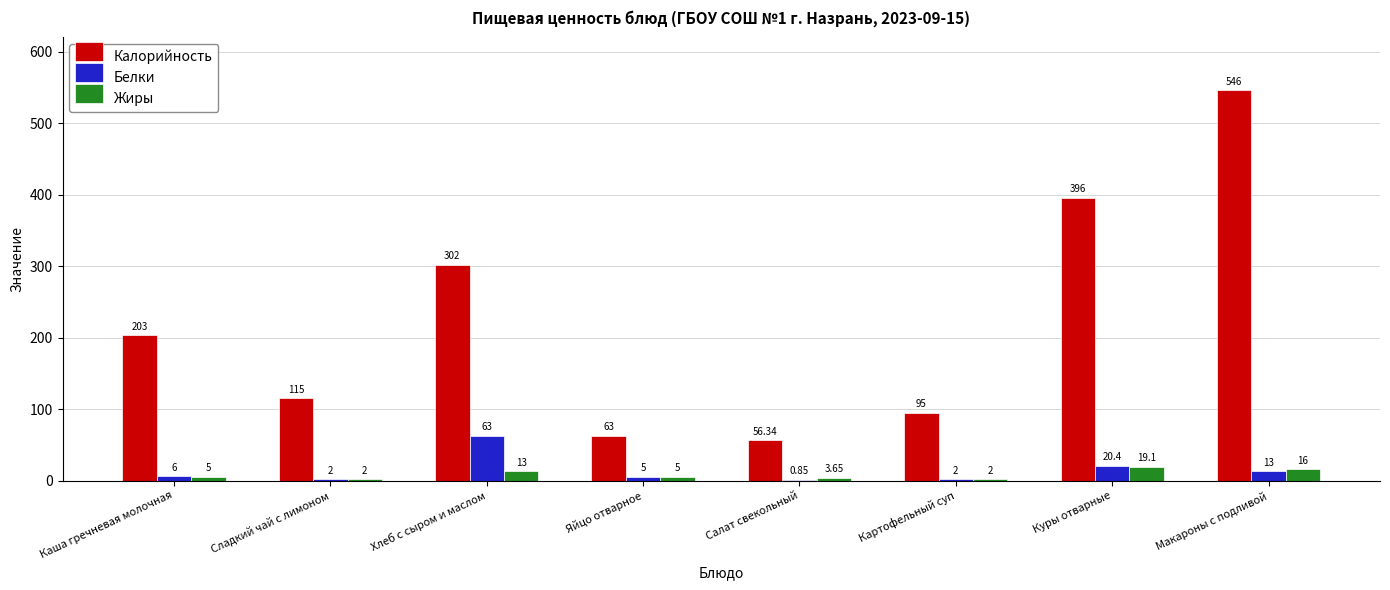

At which label does Калорийность reach its peak?

Макароны с подливой